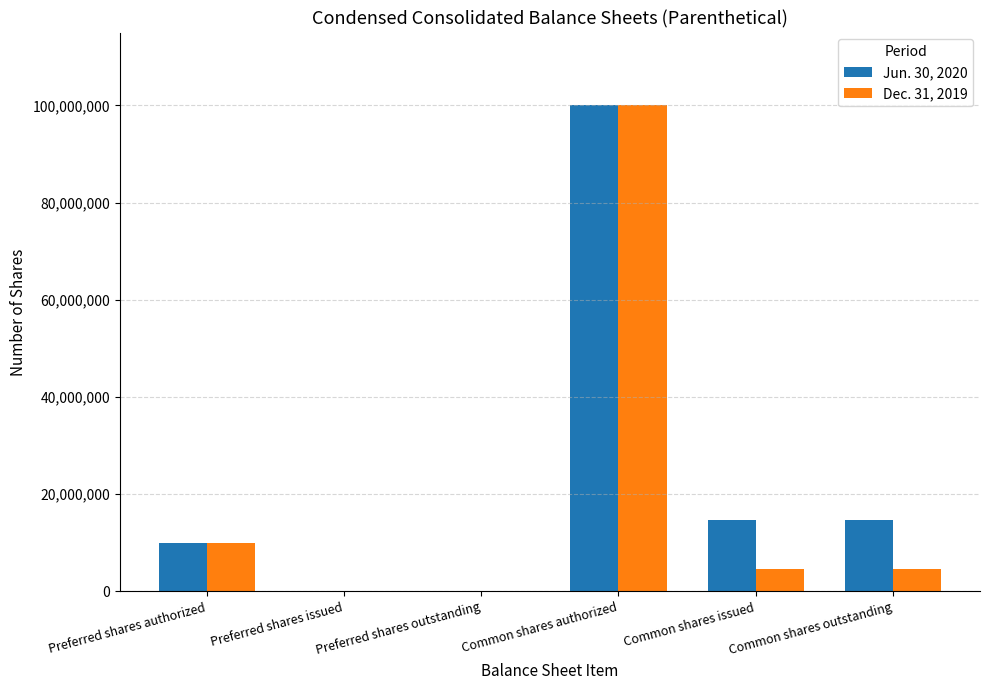

The Jun. 30, 2020 series shows 14638008 at Common shares outstanding. True or false?

True